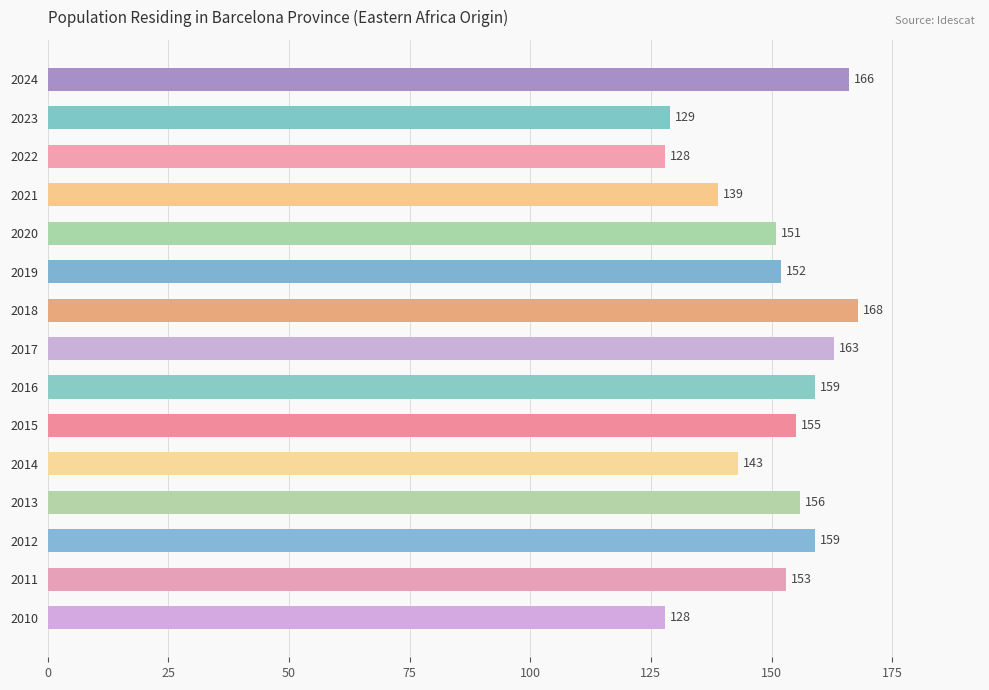

Are the bars grouped side by side (vs. stacked)?

No